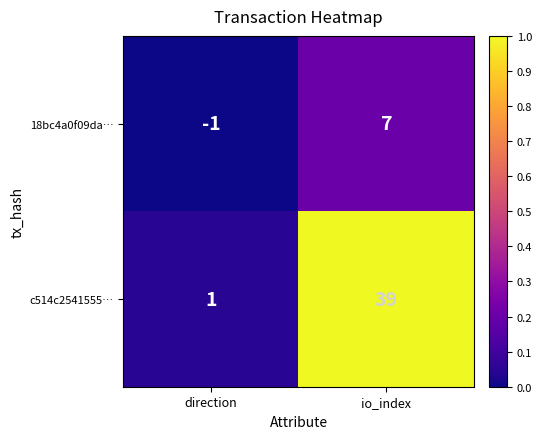

Reading left to right, list all the values displayed in this chart.

18bc4a0f09da…: direction=-1	io_index=7
c514c2541555…: direction=1	io_index=39